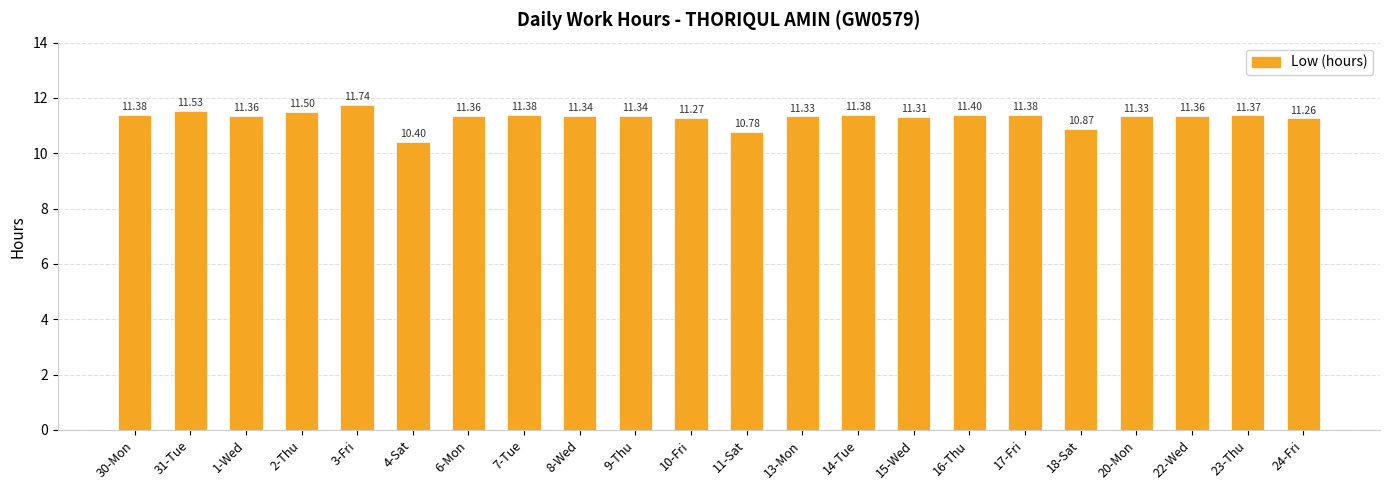

What is the difference between the second highest and minimum values?

1.1